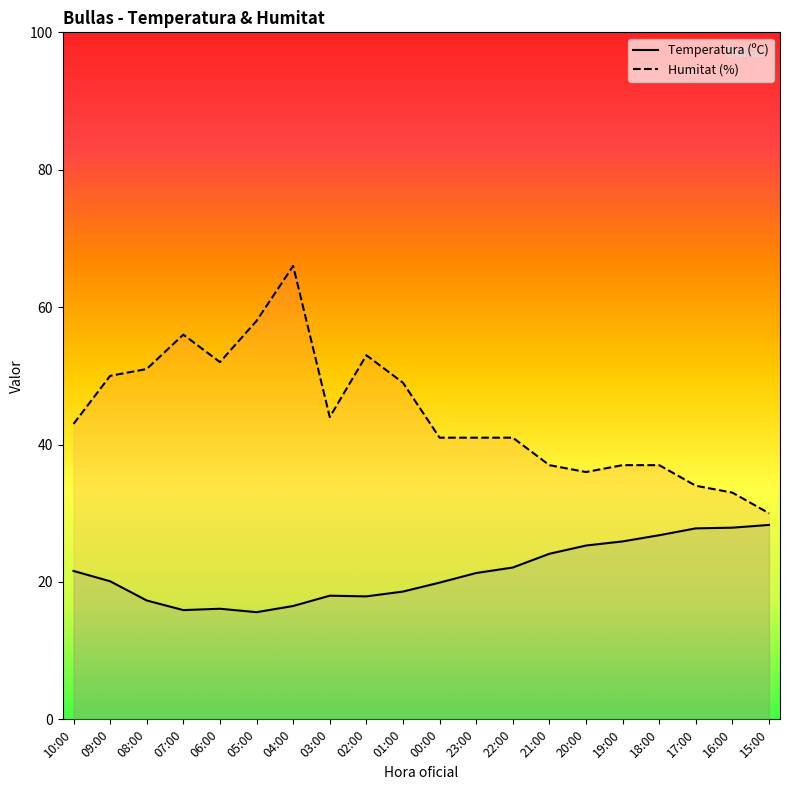

What is the approximate value of Humitat (%) at 05:00?

58.0